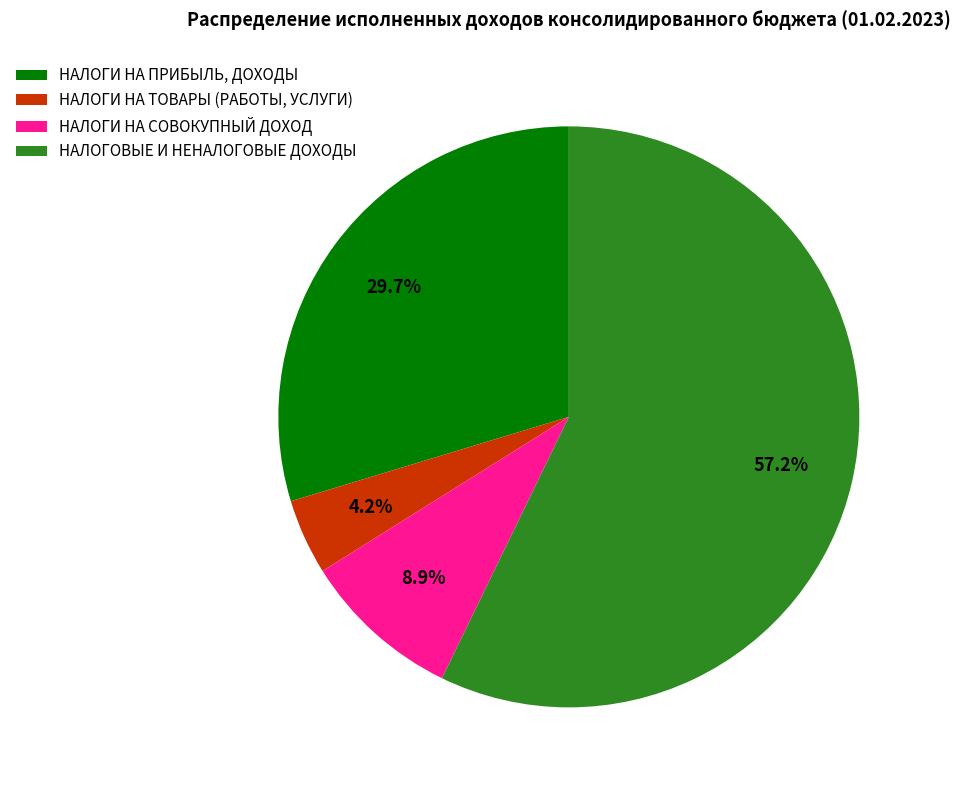

The НАЛОГИ НА ПРИБЫЛЬ, ДОХОДЫ slice represents 30% of the pie. True or false?

True